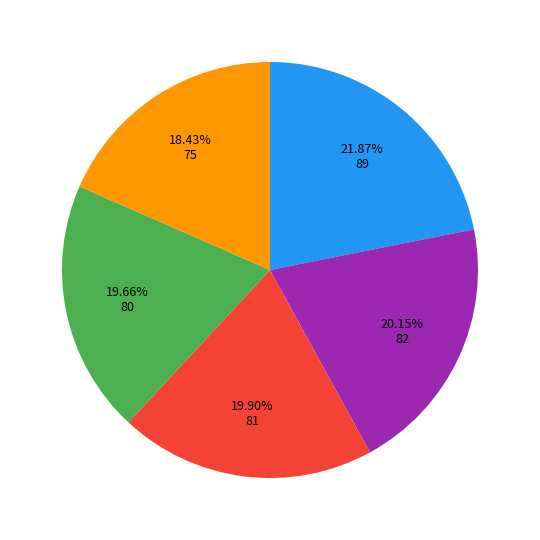

Is there a majority slice in this chart?

No